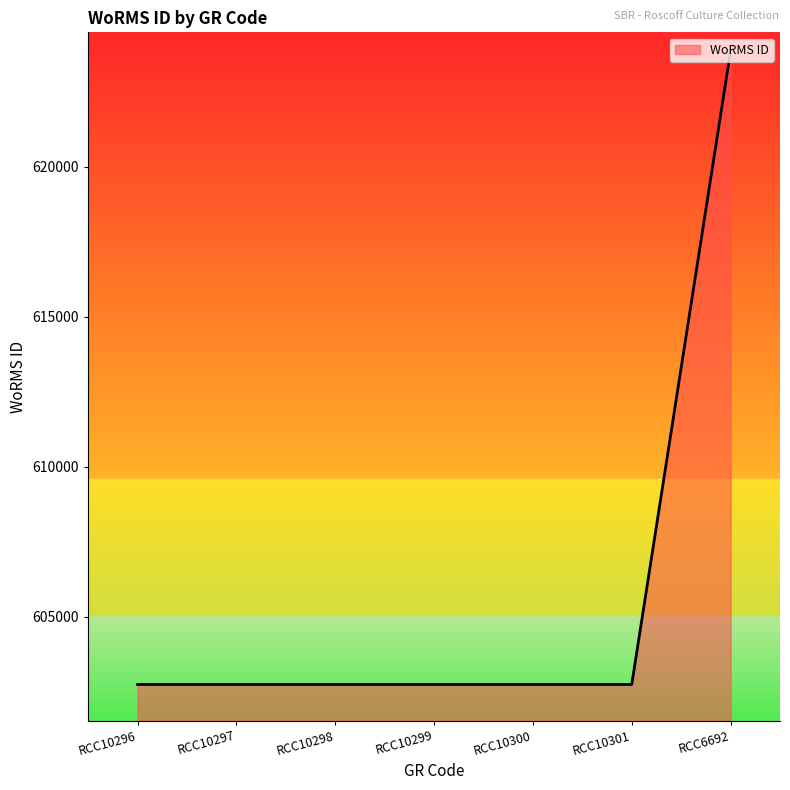

How many lines are shown in the chart?

1